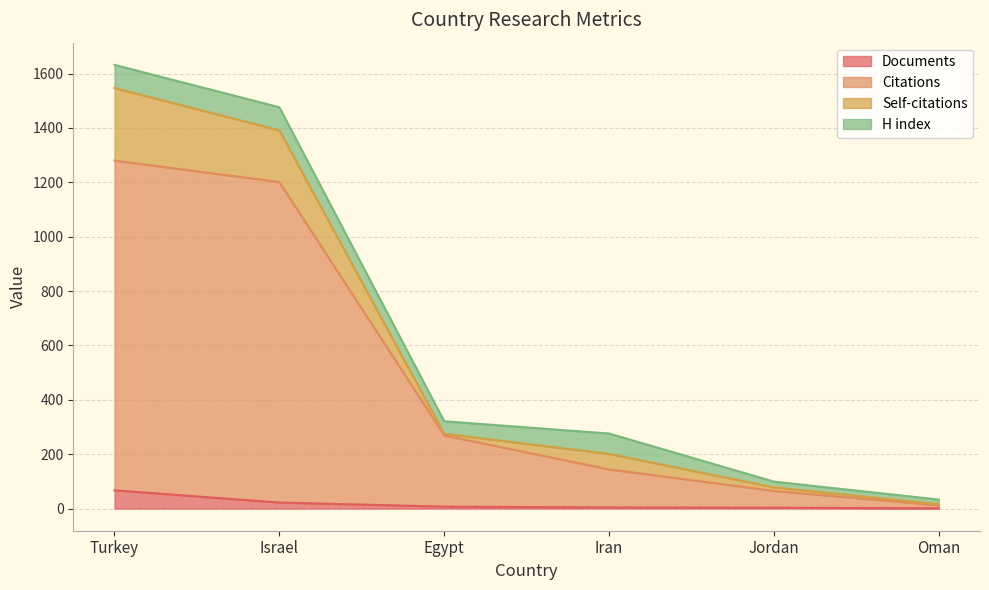

Between Turkey and Egypt, which is larger?

Turkey